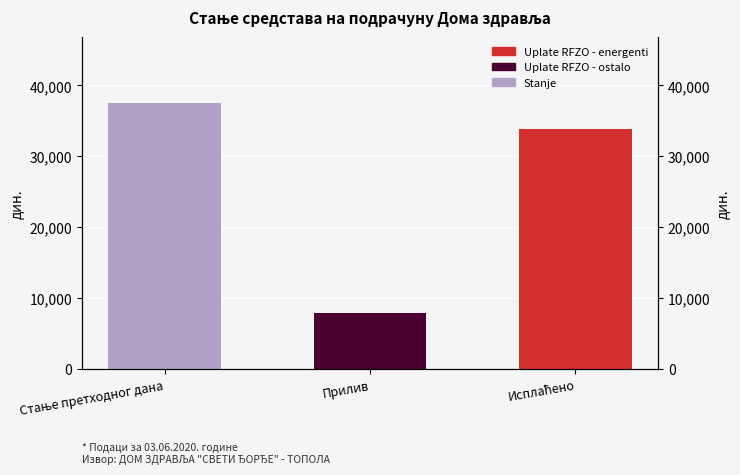

Which category has the lowest value across all series?

Стање претходног дана